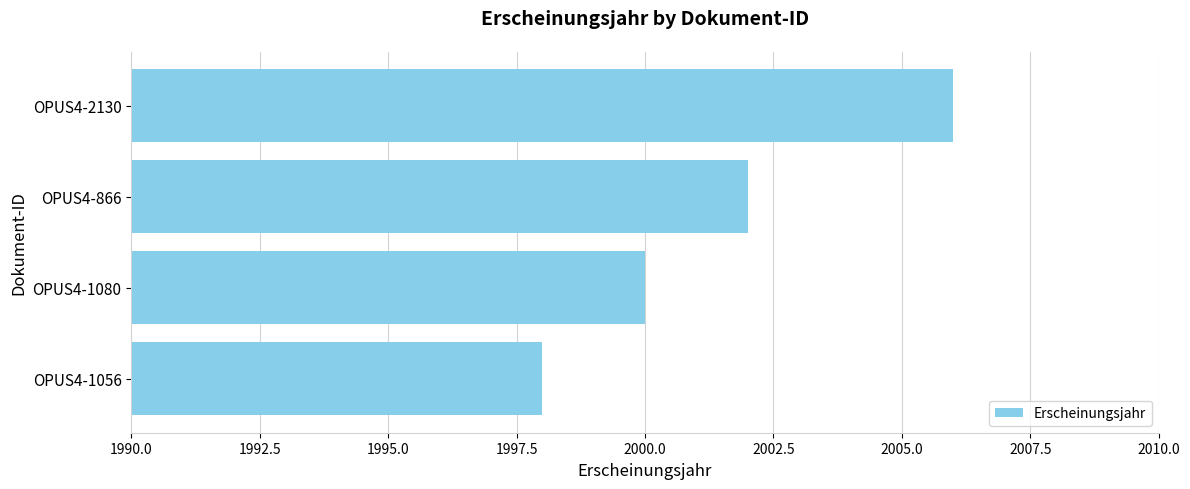

Reading bottom to top, extract all data points from this chart.

1998	2000	2002	2006